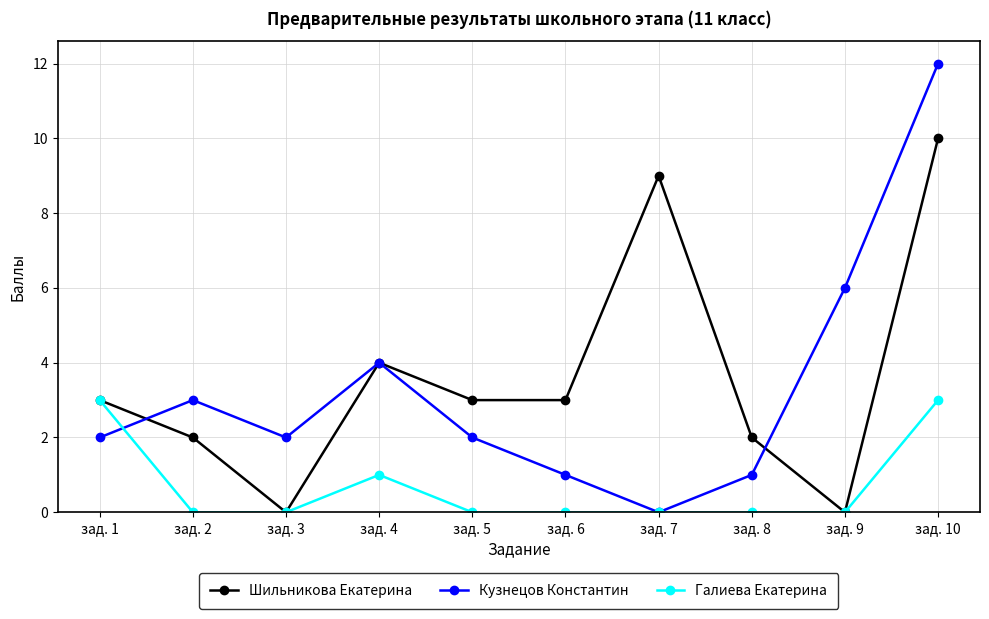

Which series has the largest total across all categories?

Шильникова Екатерина